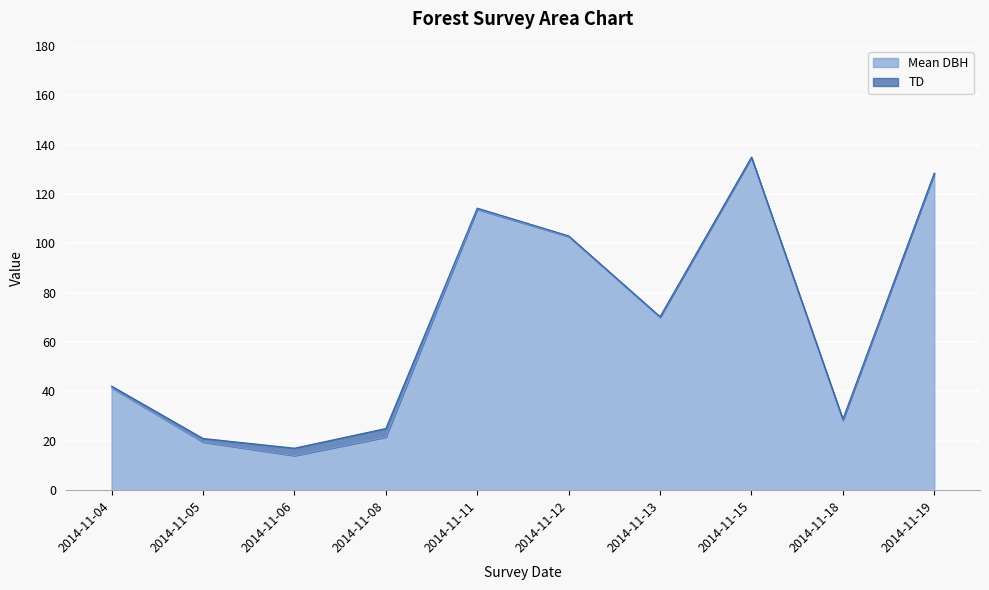

How many lines are shown in the chart?

2